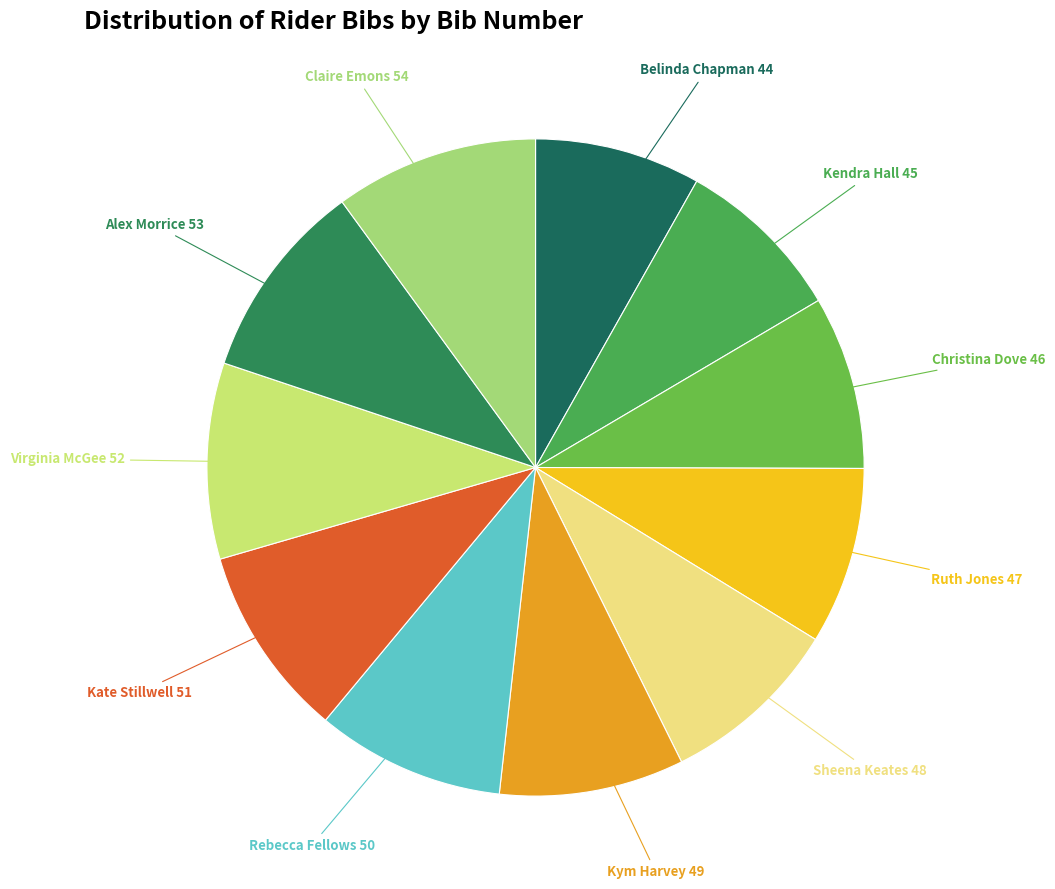

Count the number of slices in the pie.

11